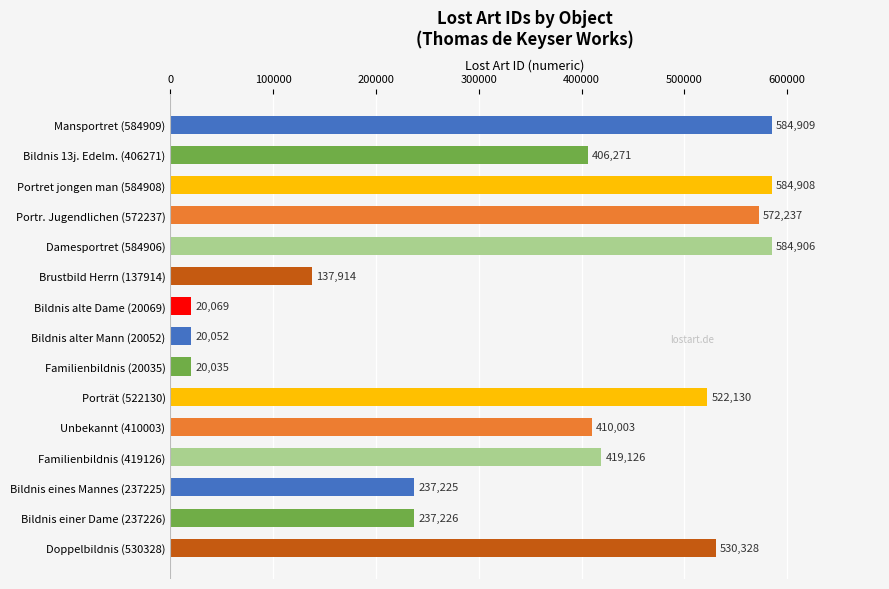

Between Porträt (522130) and Damesportret (584906), which is larger?

Damesportret (584906)